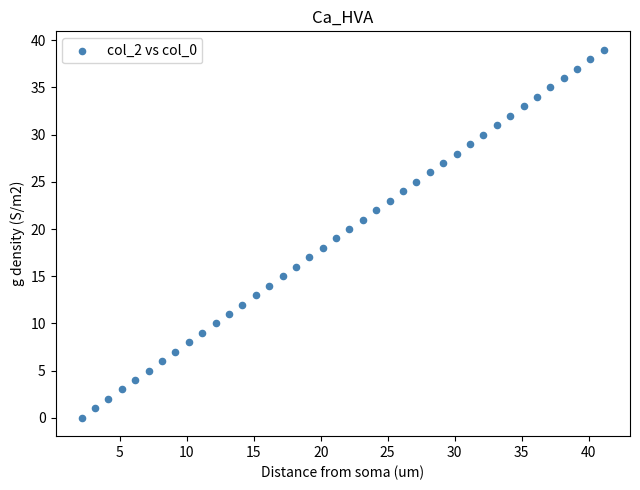

What is the range of Y values (max minus min)?

39